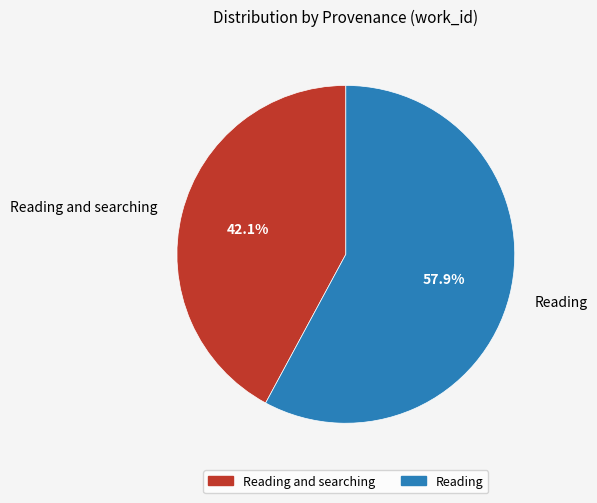

Is Reading and searching the majority of the pie?

No